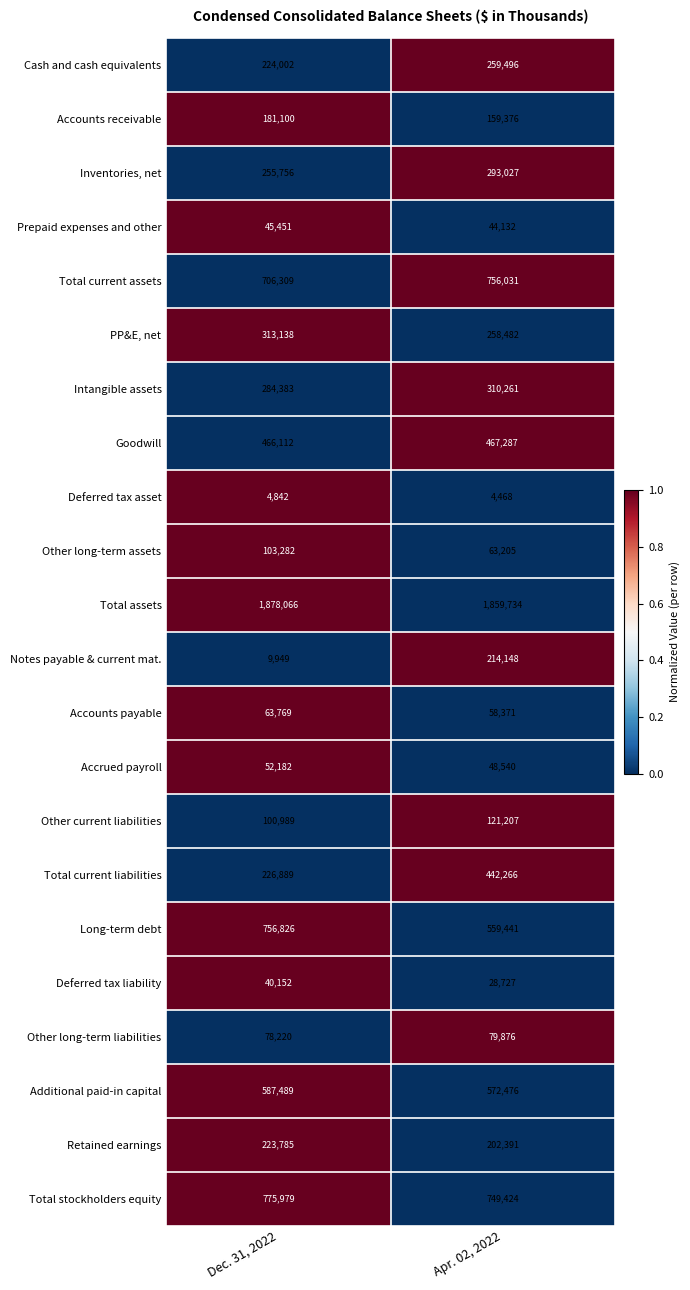

Which label corresponds to the smallest value in the chart?

Apr. 02, 2022